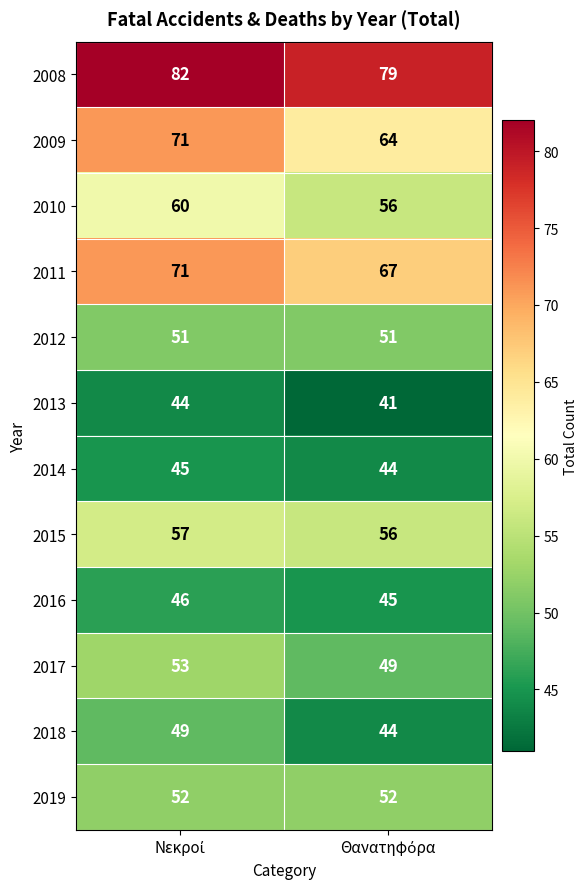

Which series has the largest total across all categories?

2008